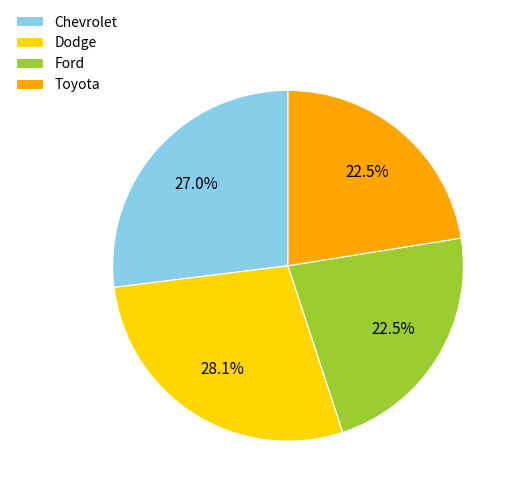

How many segments does this pie chart have?

4